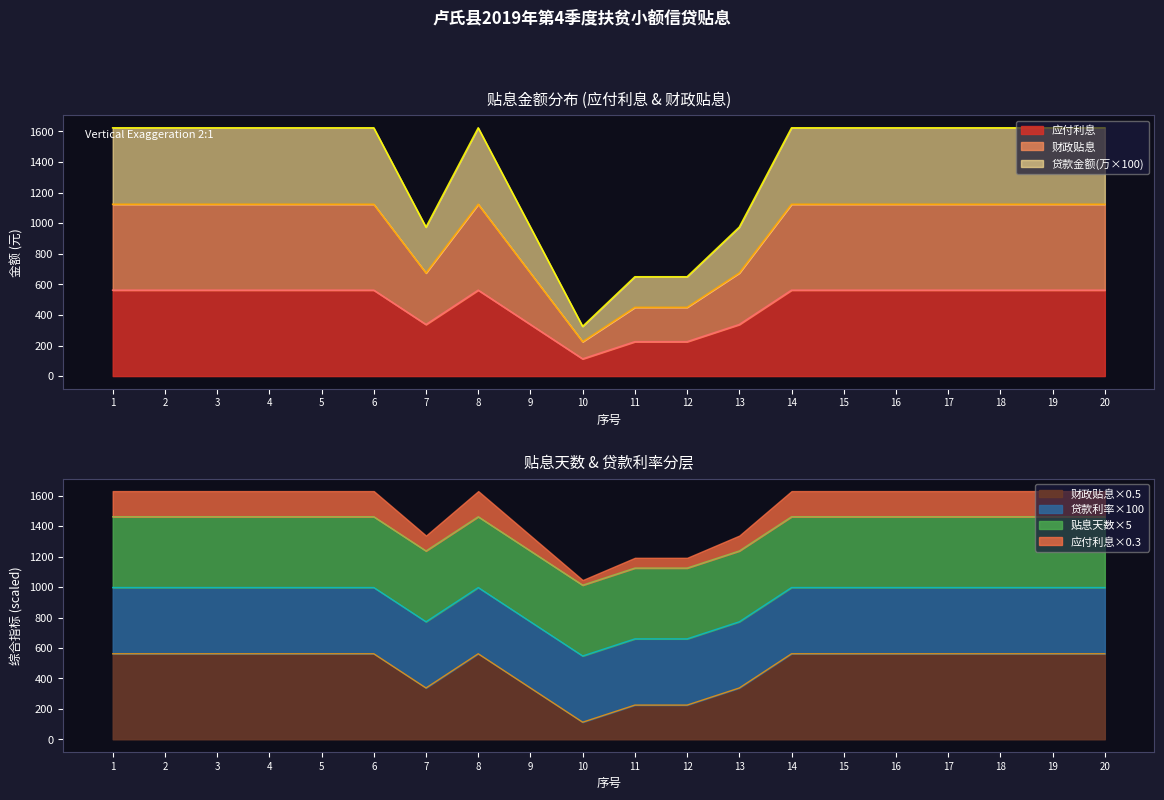

Does the chart have visible grid lines?

No